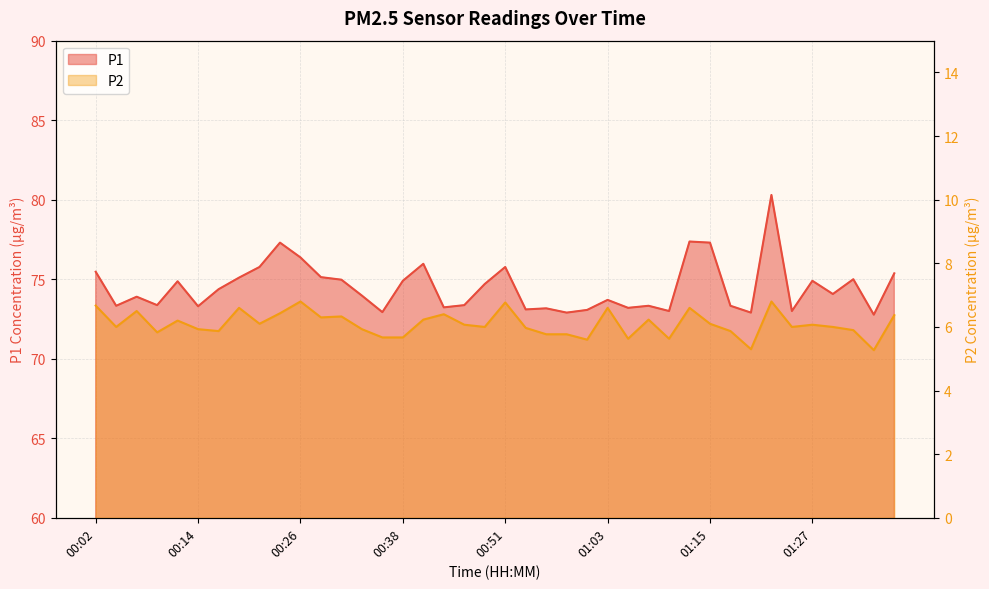

Is it true that P1 equals 116.6 at 00:41?

False